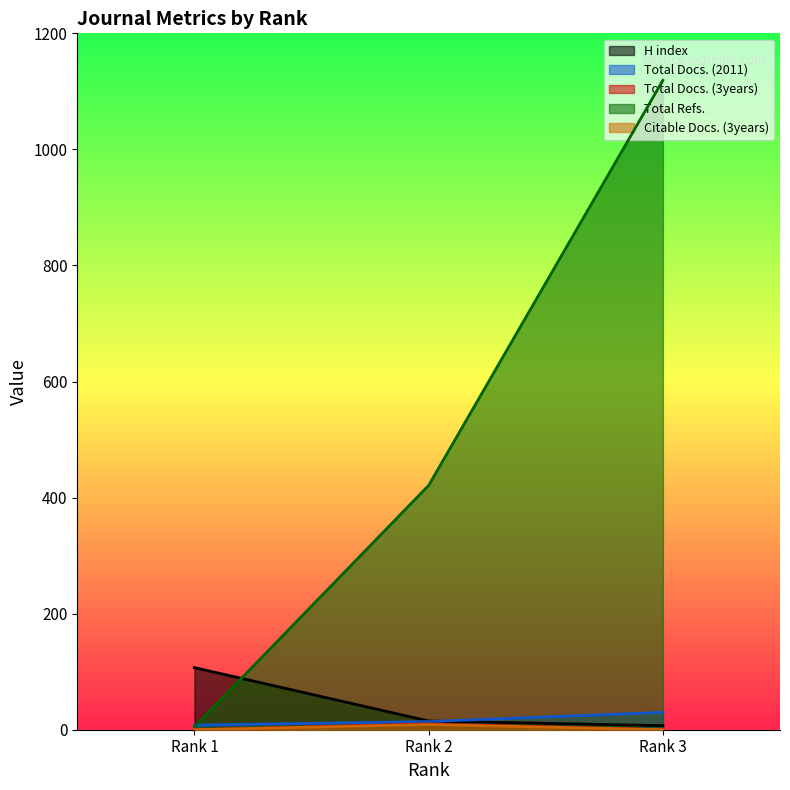

The value of Total Docs. (2011) at Rank 3 is 30. True or false?

True